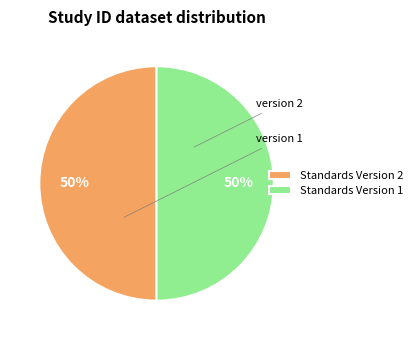

How many segments does this pie chart have?

2